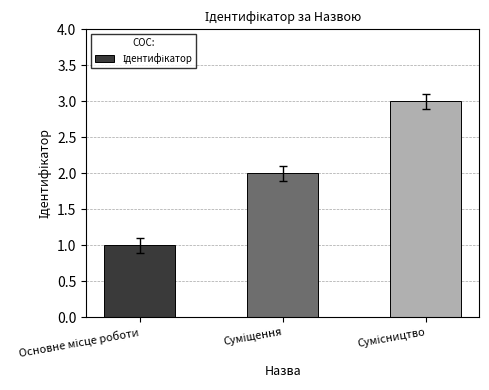

What is the difference between the maximum and second lowest values?

1